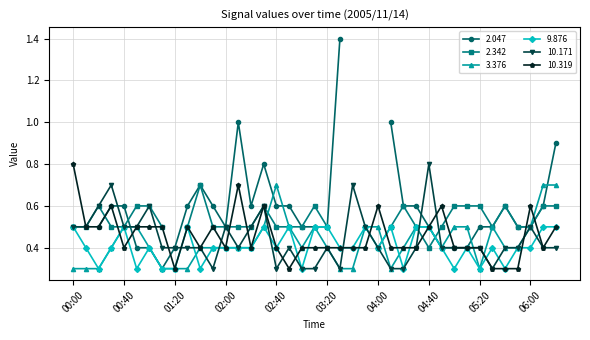

What is the lowest value of the 10.319 series?

0.3